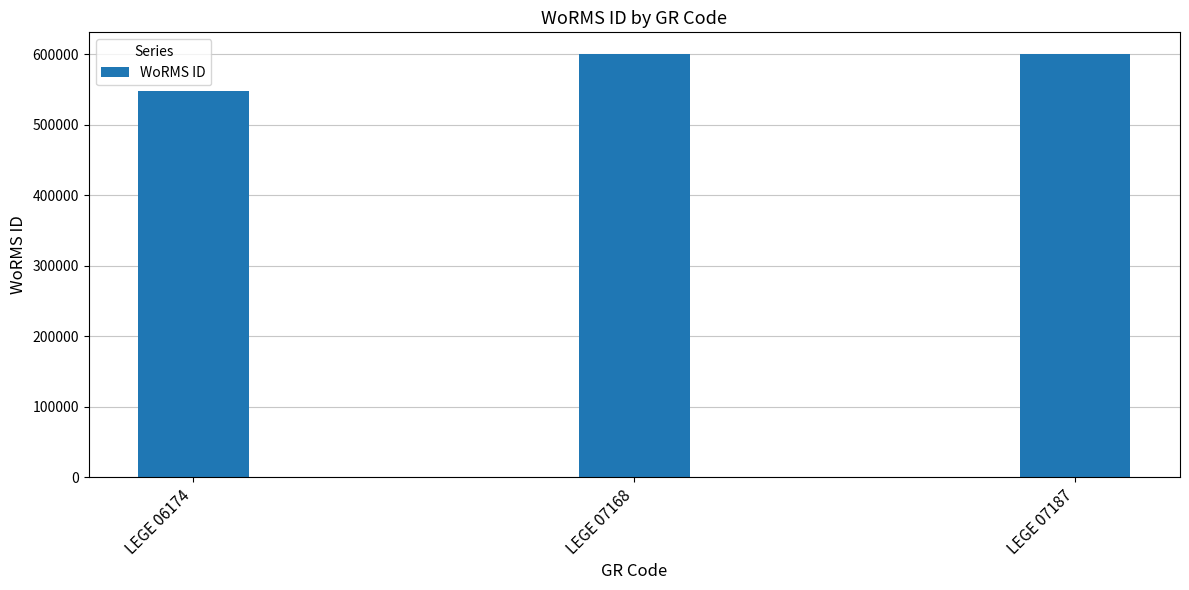

True or false: the data shows 381895 at LEGE 07187.

False